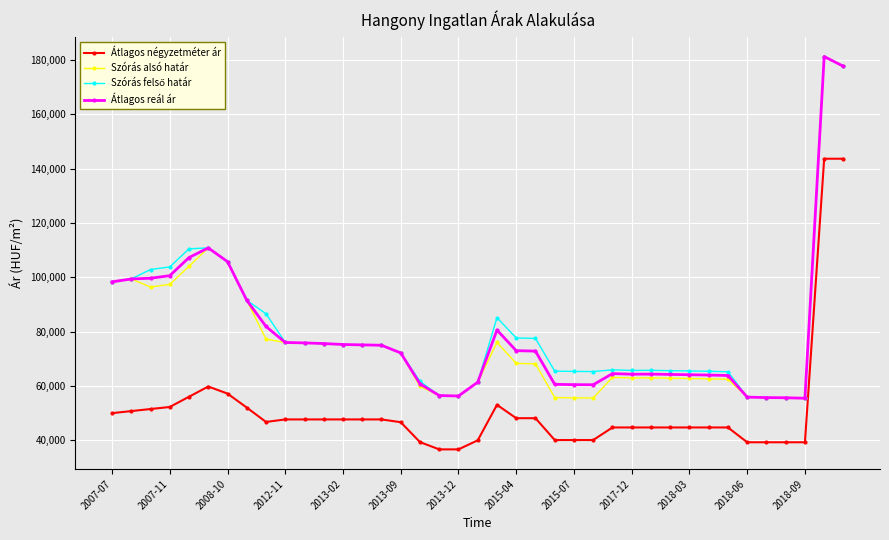

What is the maximum value for Szórás alsó határ?

181231